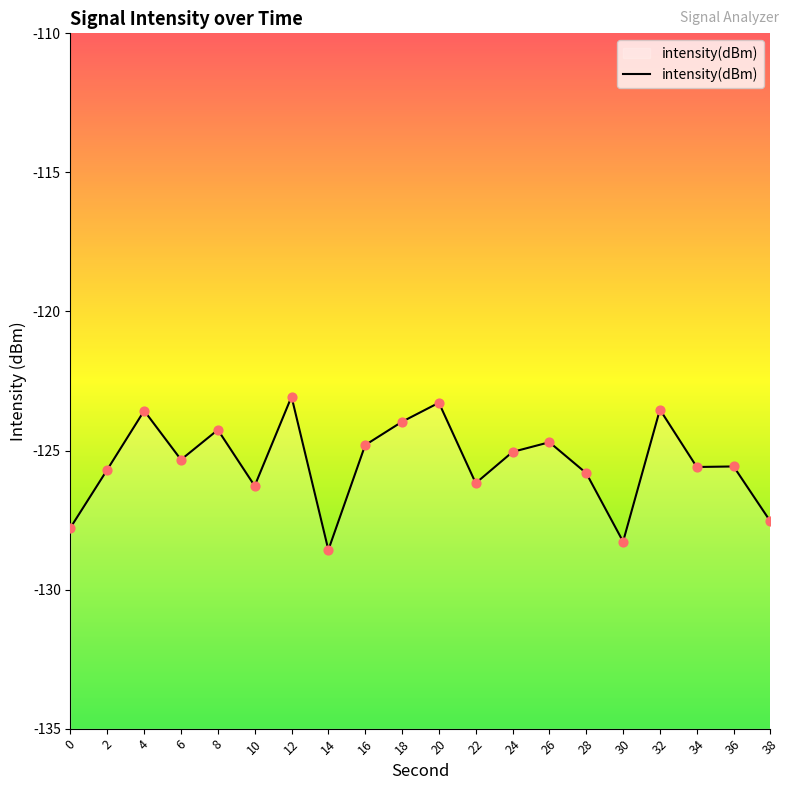

Which has a higher value, 4 or 26?

4